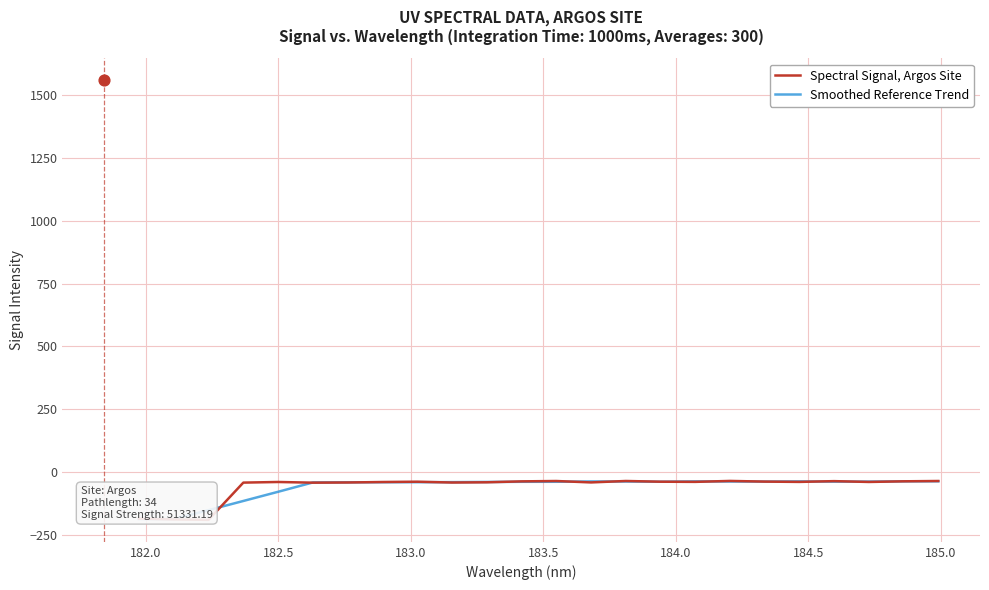

Which series has the largest total across all categories?

Spectral Signal, Argos Site